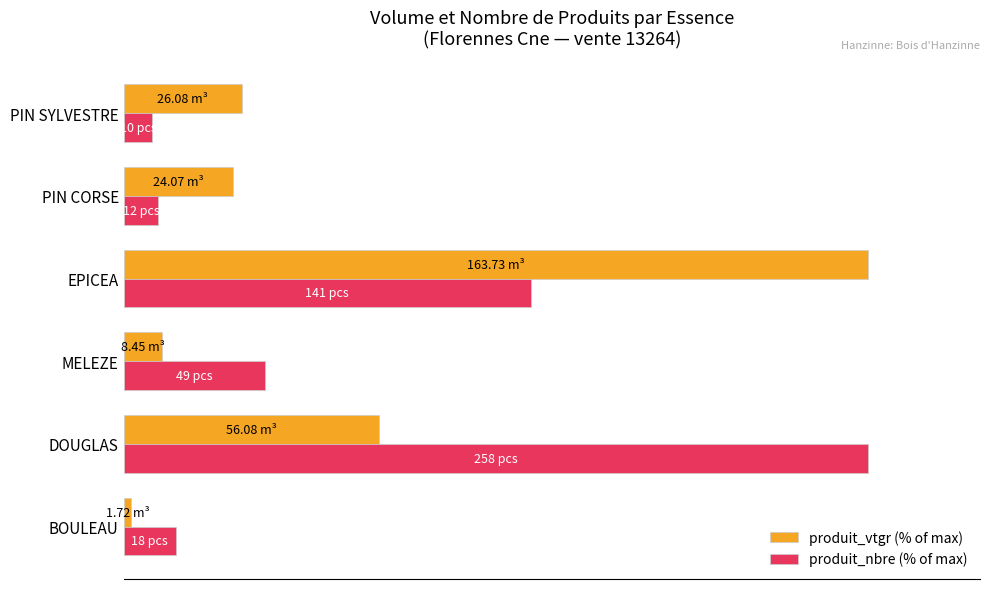

Reading left to right, extract all data points from this chart.

produit_vtgr (% of max): 1.0	34.3	5.2	100.0	14.7	15.9
produit_nbre (% of max): 7.0	100.0	19.0	54.7	4.7	3.9